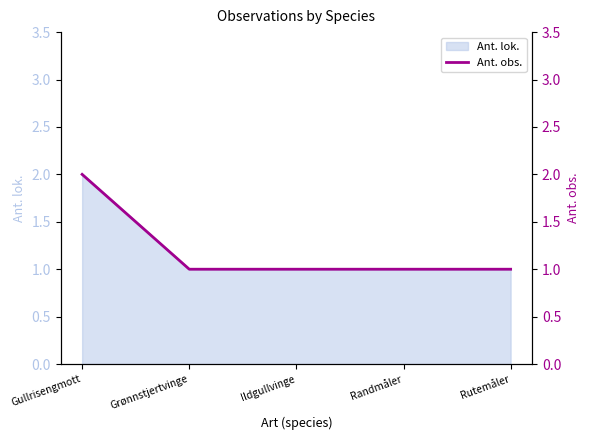

Reading left to right, transcribe all the data shown in this chart.

2	1	1	1	1